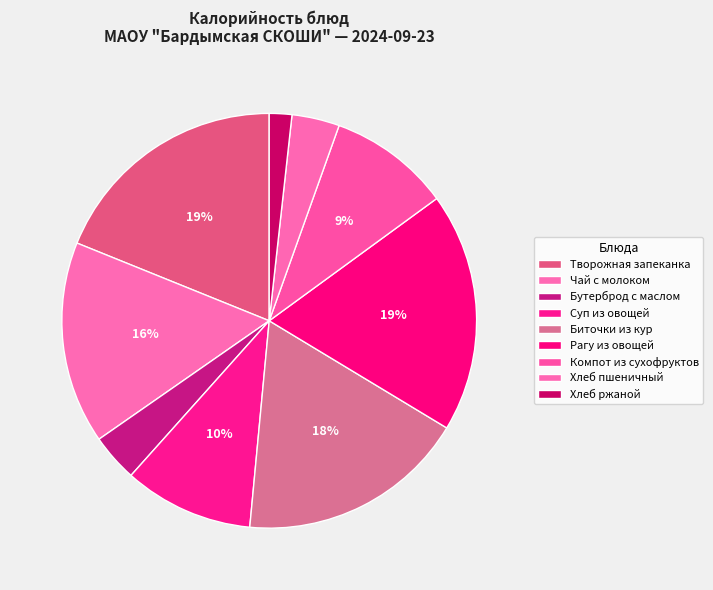

Which category has the smallest portion of the pie?

Хлеб ржаной